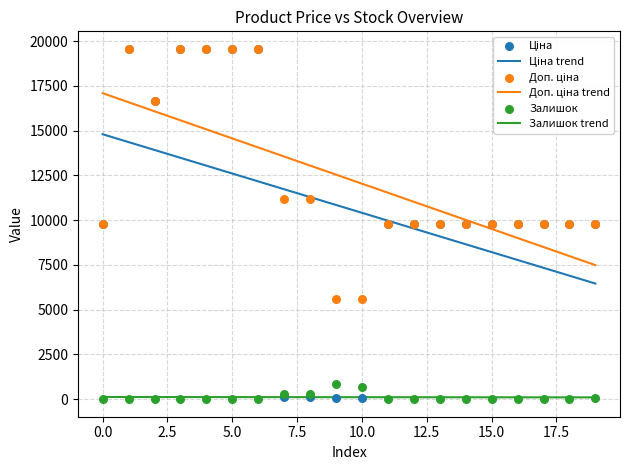

What are all the series names shown in the legend?

Ціна trend, Доп. ціна trend, Залишок trend, Ціна, Доп. ціна, Залишок